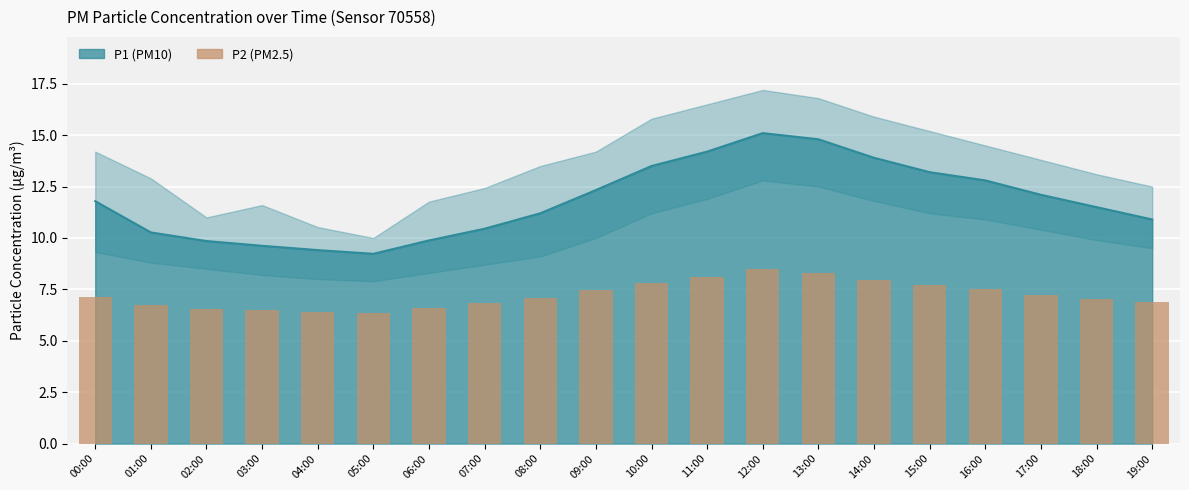

List the labels in order of value, smallest first.

05:00, 04:00, 03:00, 02:00, 06:00, 01:00, 07:00, 19:00, 18:00, 08:00, 00:00, 17:00, 09:00, 16:00, 15:00, 10:00, 14:00, 11:00, 13:00, 12:00